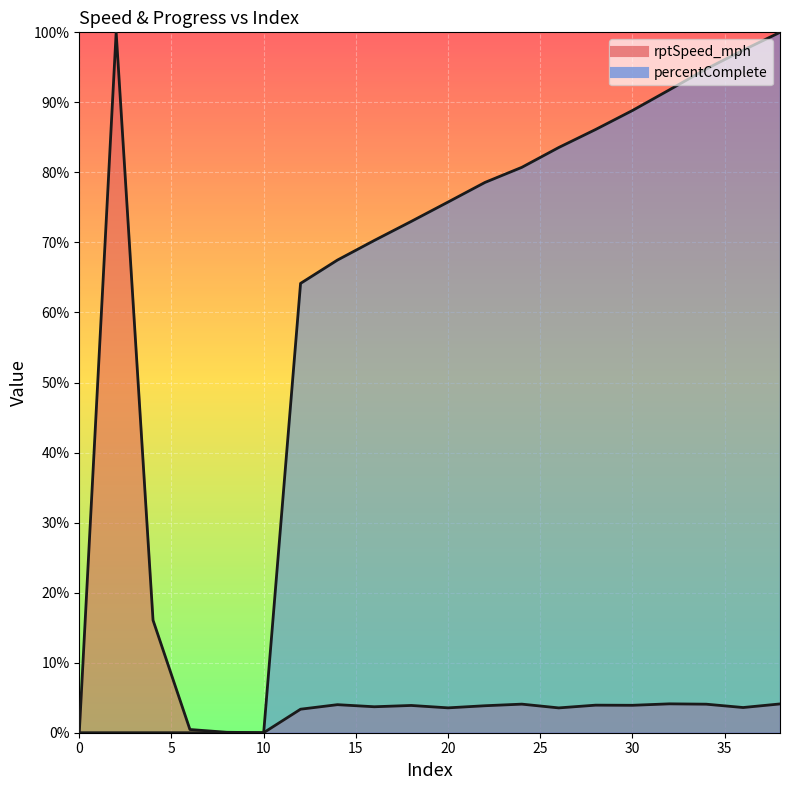

Where is the first local minimum for rptSpeed_mph?

10